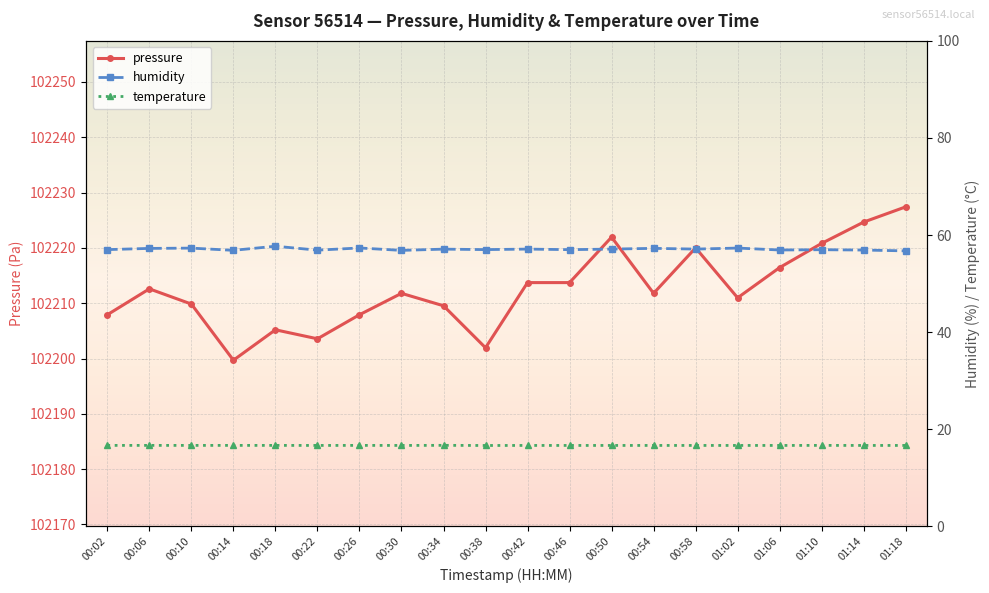

What is the value of the humidity point at the 6th from the left?

56.9